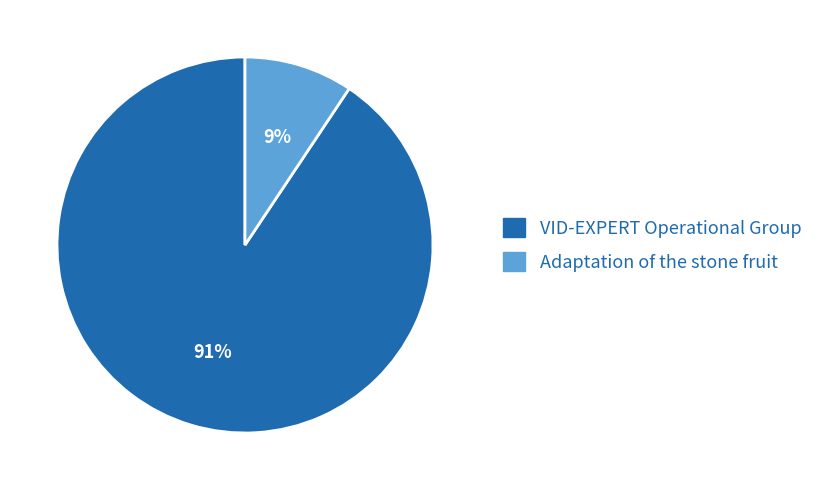

To the nearest percent, what percentage of the pie is VID-EXPERT Operational Group?

91%